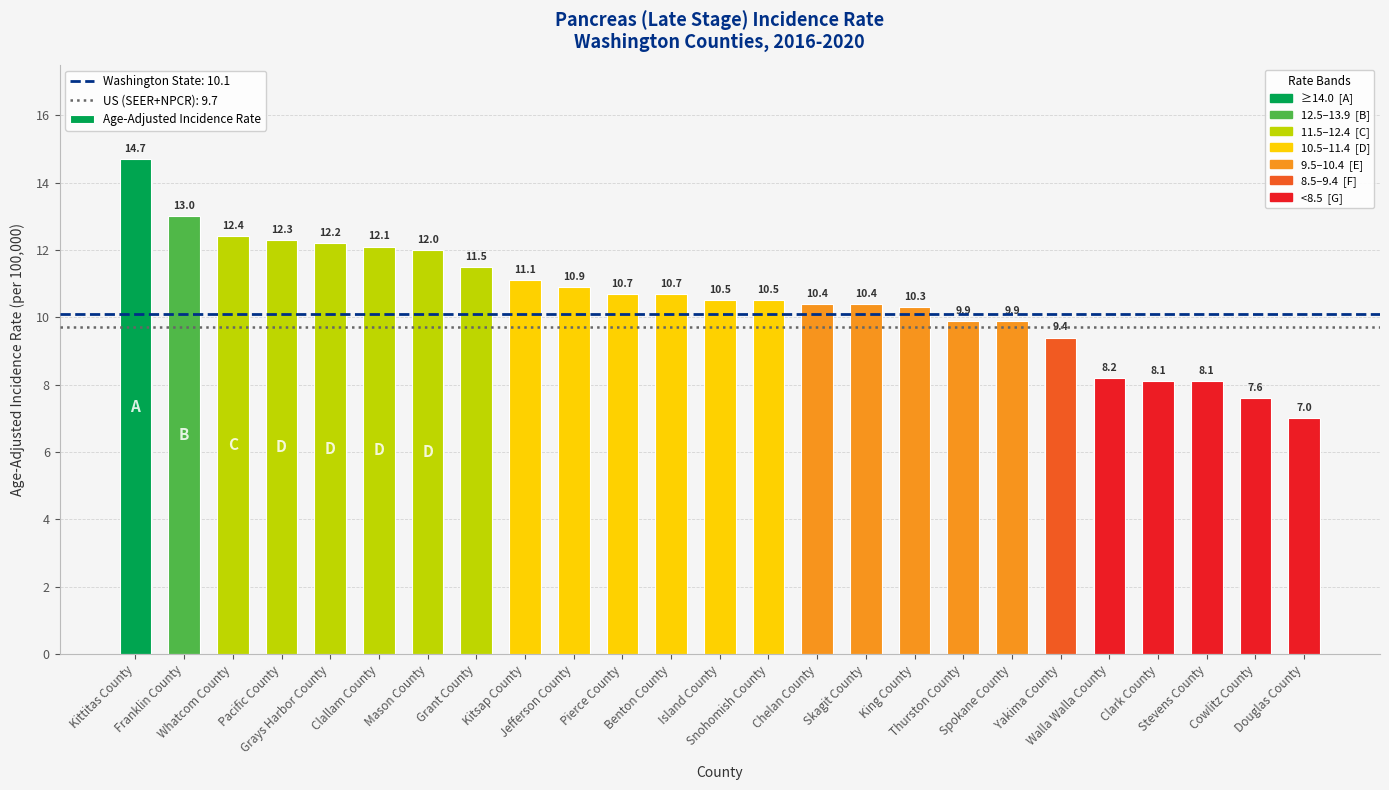

Between King County and Spokane County, which is larger?

King County